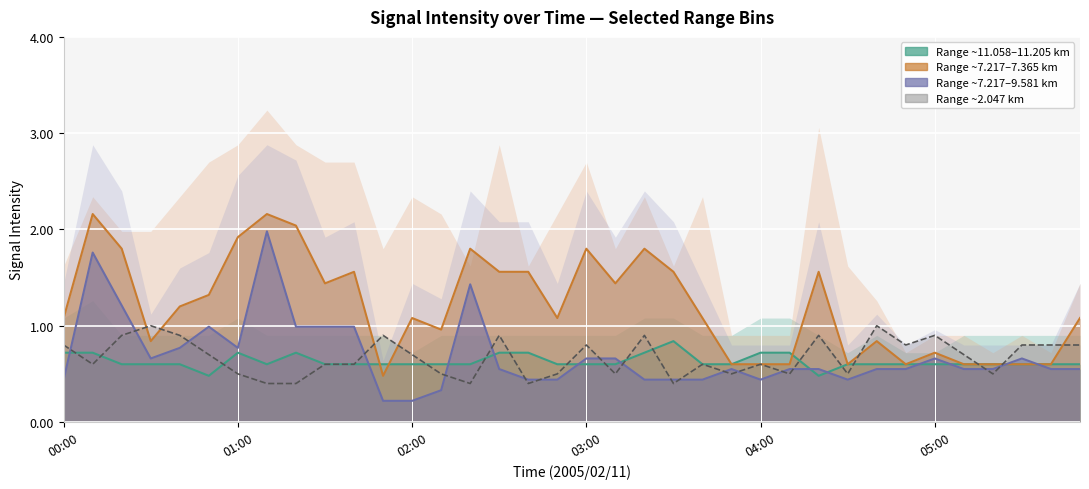

What is the difference between the maximum and minimum values in the 11.058 line series?

0.4